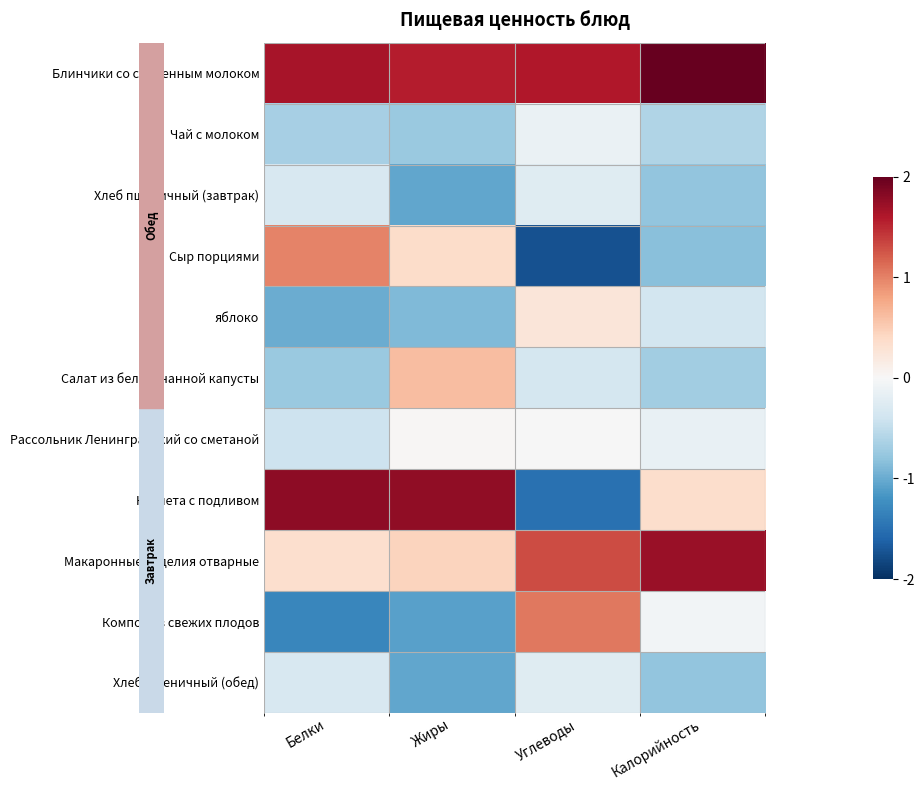

What is the spread (max minus min) of values at Белки?

3.1